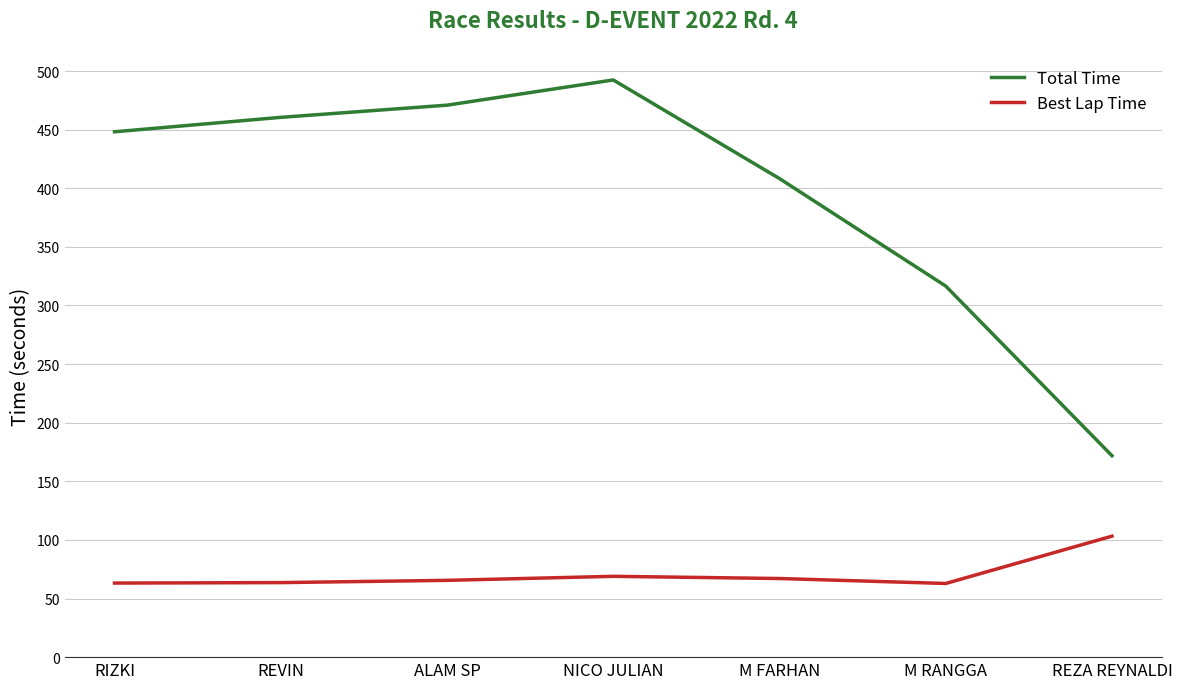

Which series has the widest spread of values?

Total Time